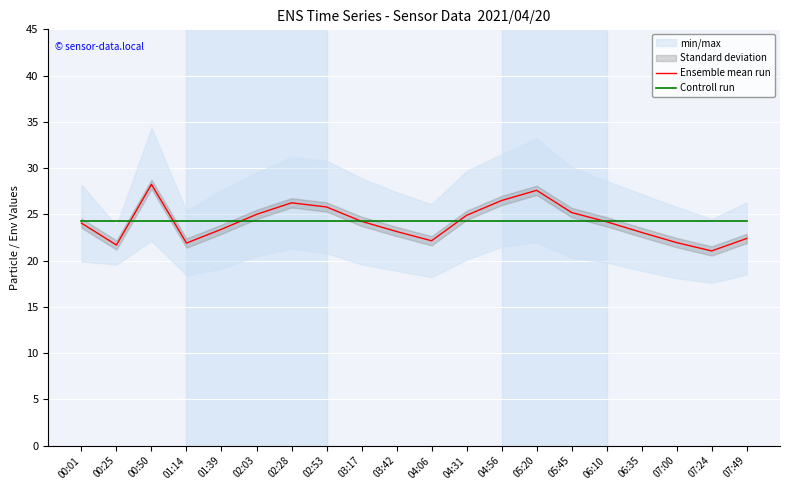

What is the spread (max minus min) of values at 02:03?

0.7